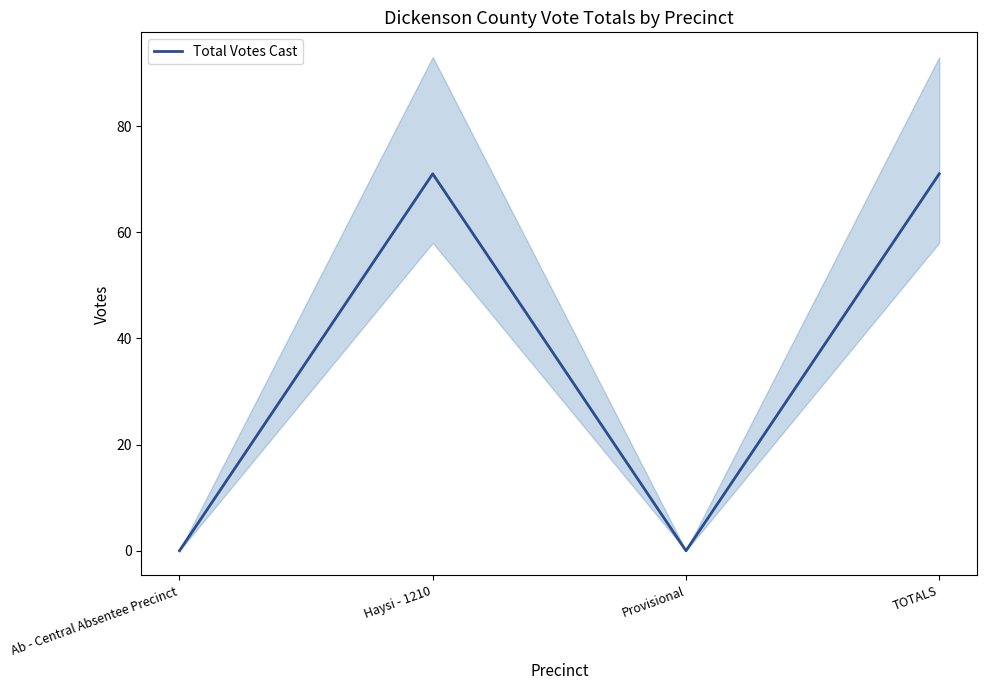

At which category does the data reach its first local peak?

Haysi - 1210